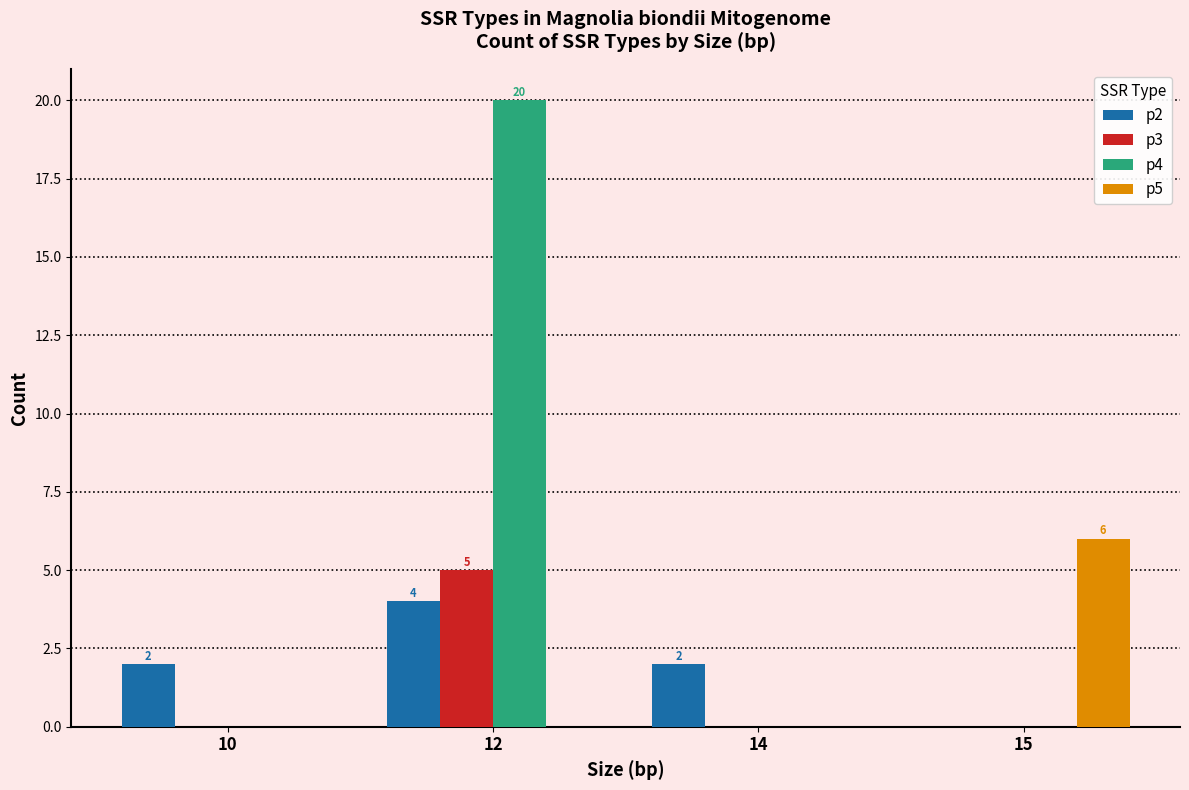

What is the maximum value for p3?

5